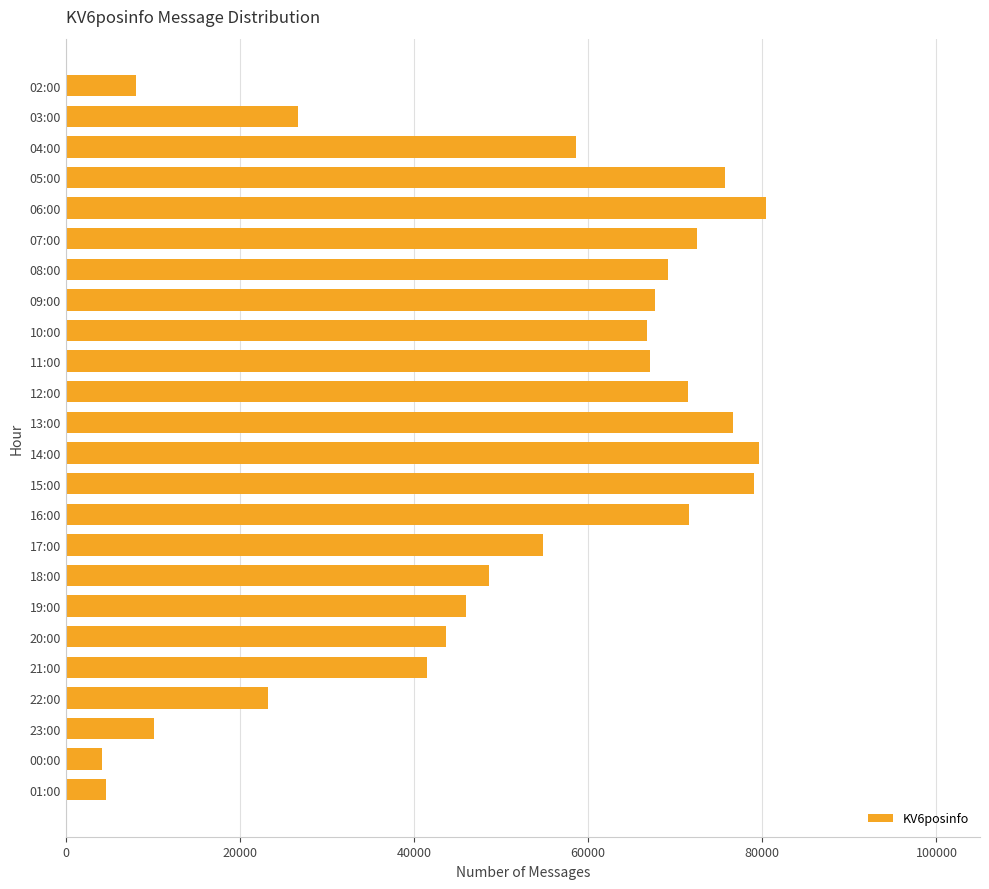

What is the maximum value shown in the chart?

80465